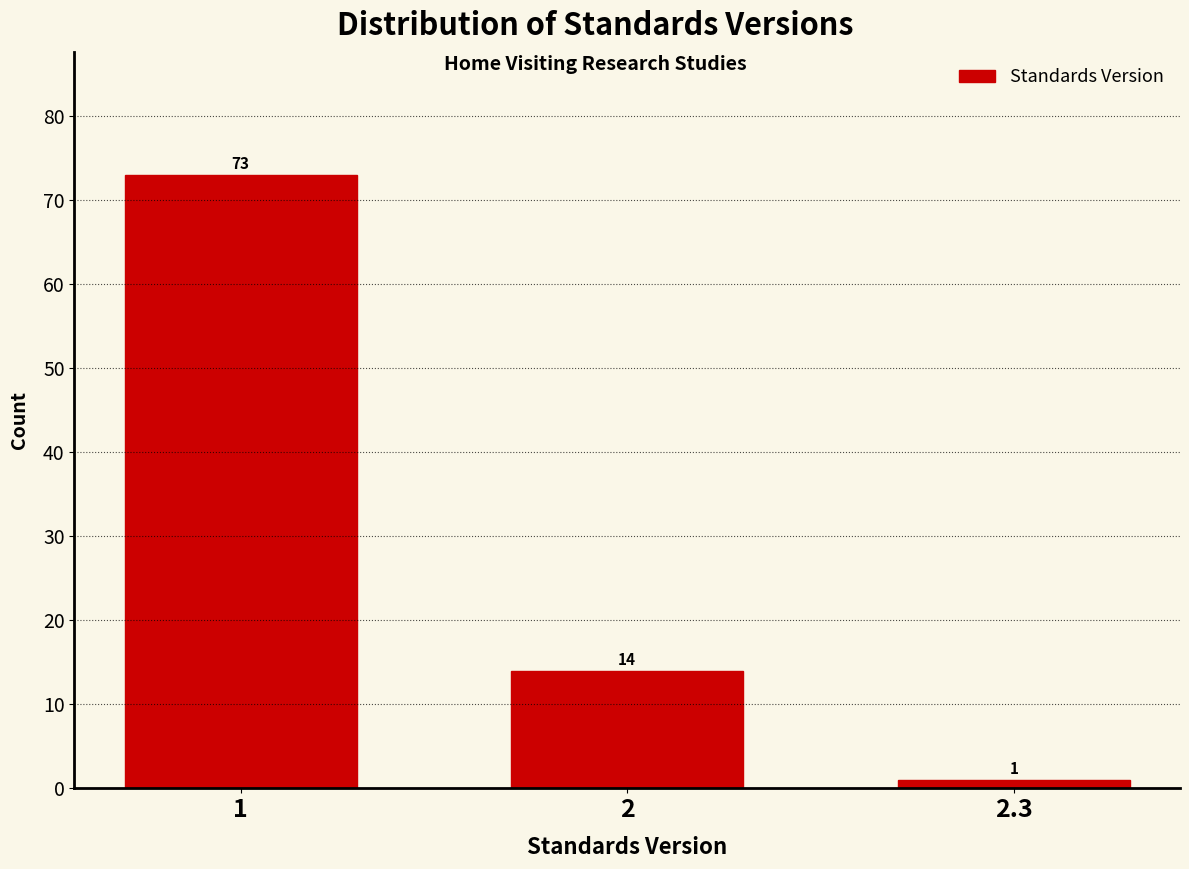

Reading left to right, list all the values displayed in this chart.

1=73	2=14	2.3=1